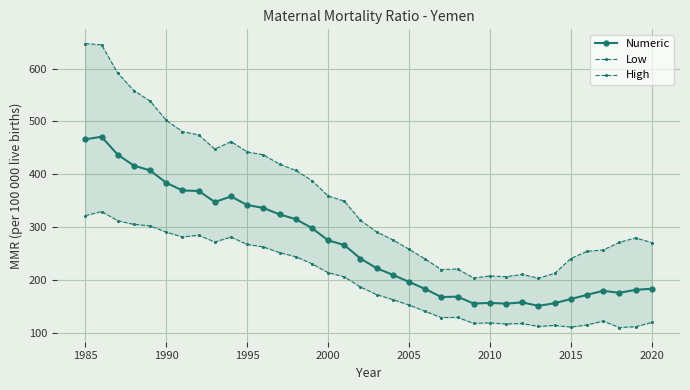

True or false: Numeric has a value of 183.4 at 2020.

True